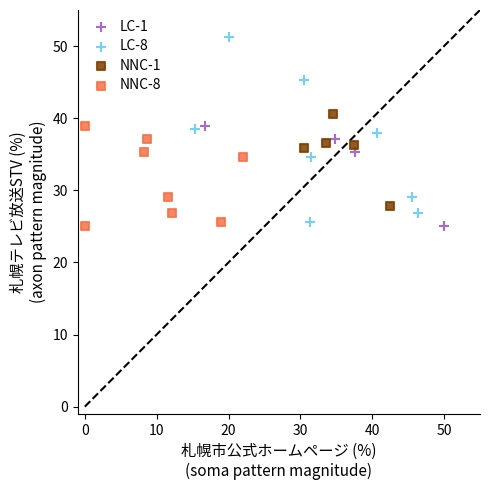

Which series has the widest spread of Y values?

LC-8